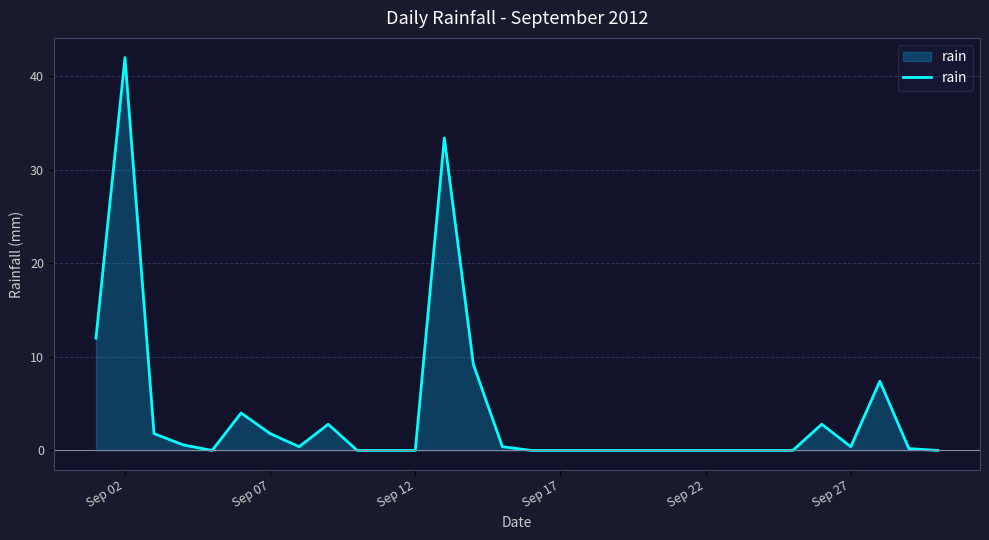

What is the difference between the maximum and minimum values?

42.0